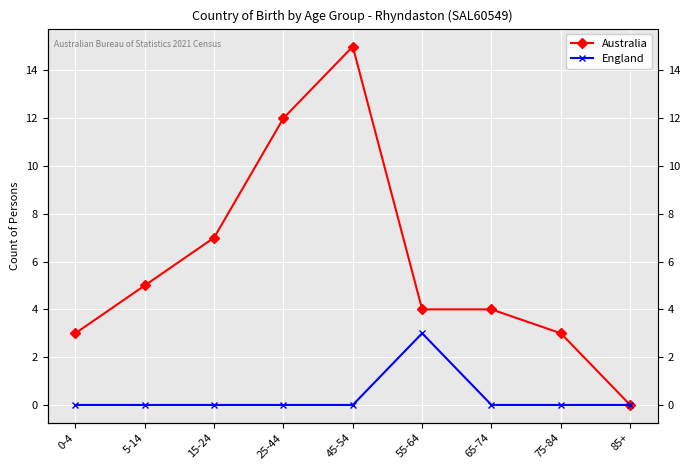

What is the difference between the highest and lowest values at 0-4?

3